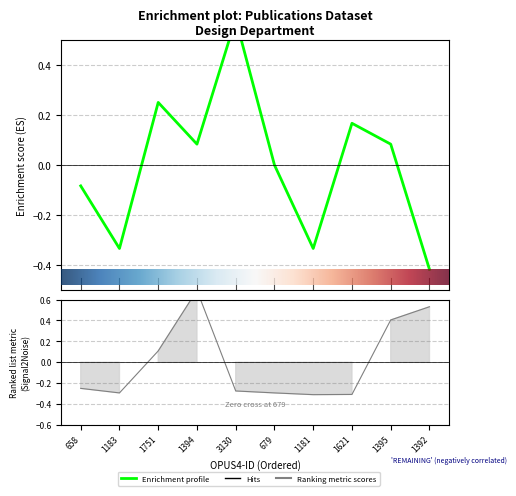

Is it true that Seitenzahl equals -0.3 at 1621?

True